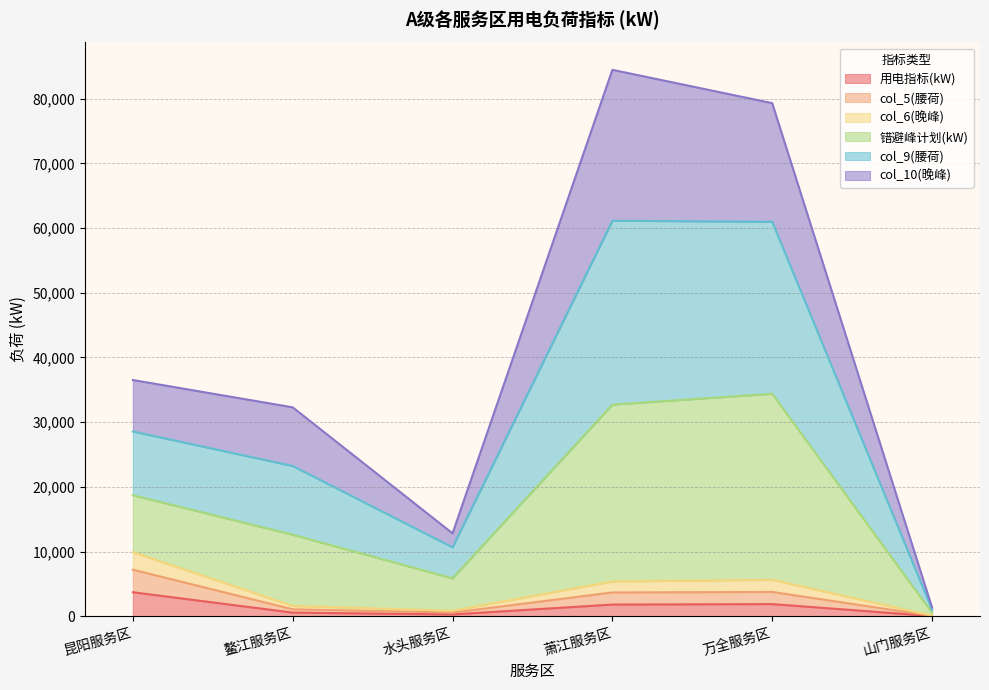

Does the chart display data point markers on the line(s)?

No